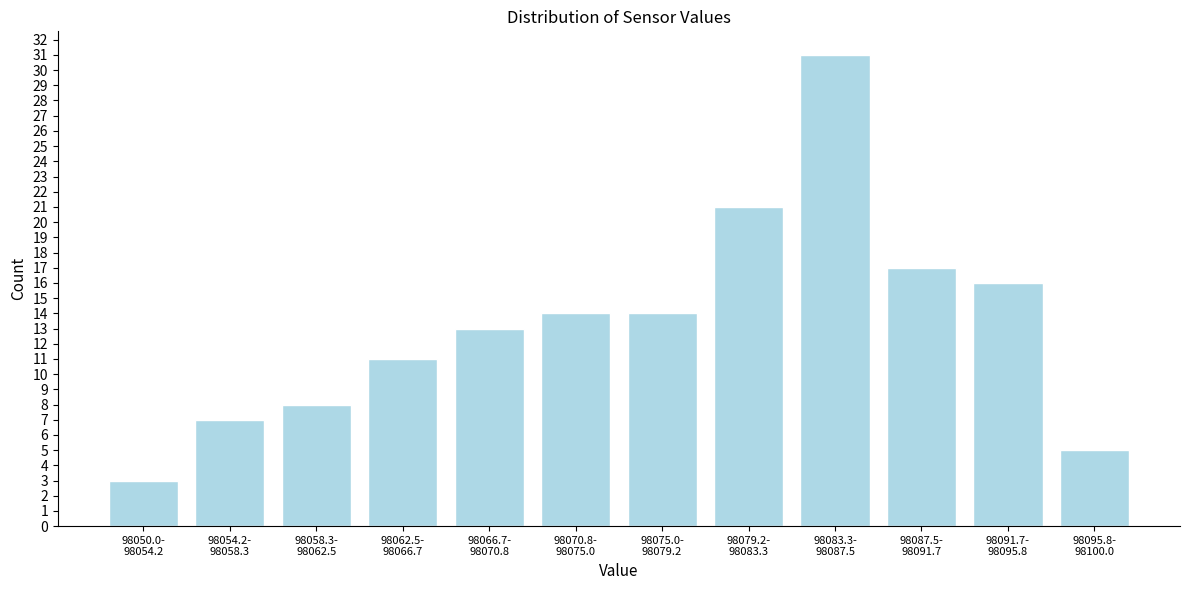

Reading left to right, list all the values displayed in this chart.

3	7	8	11	13	14	14	21	31	17	16	5